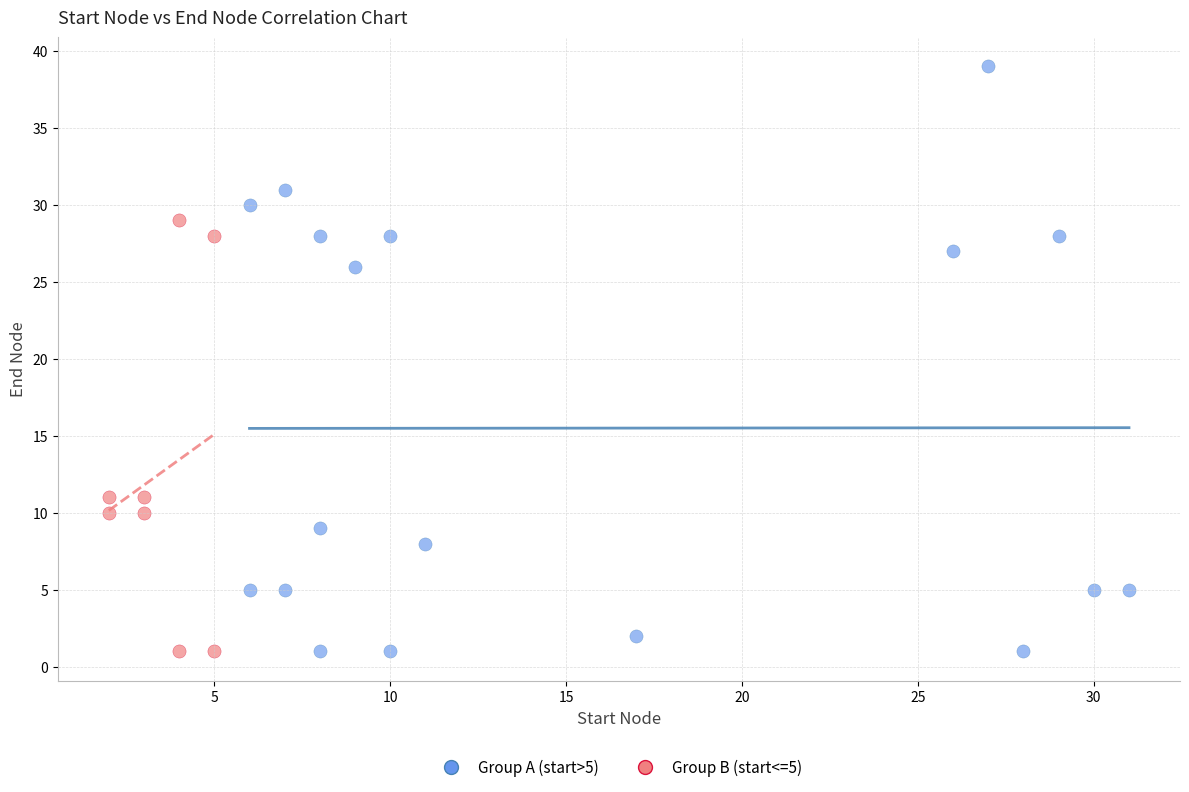

Which series has the widest spread of Y values?

Group A (start>5)